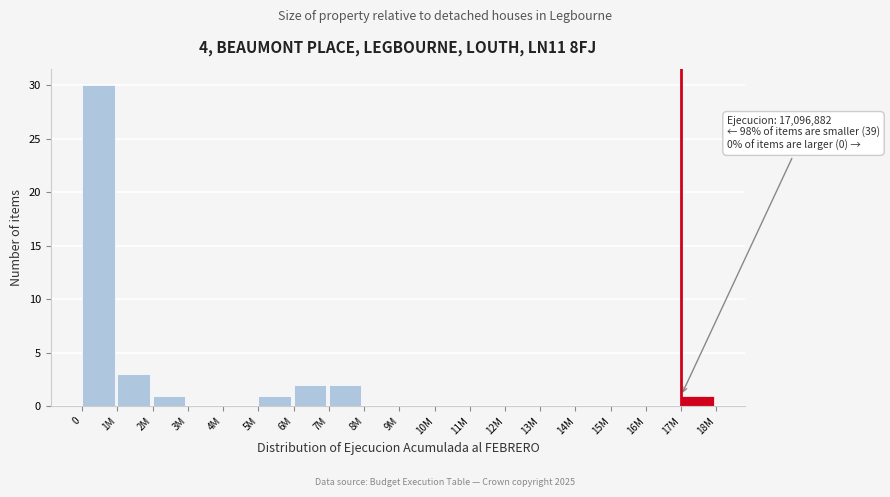

Reading left to right, what are all the values shown in this chart?

0=30	1M=3	2M=1	3M=0	4M=0	5M=1	6M=2	7M=2	8M=0	9M=0	10M=0	11M=0	12M=0	13M=0	14M=0	15M=0	16M=0	17M=1